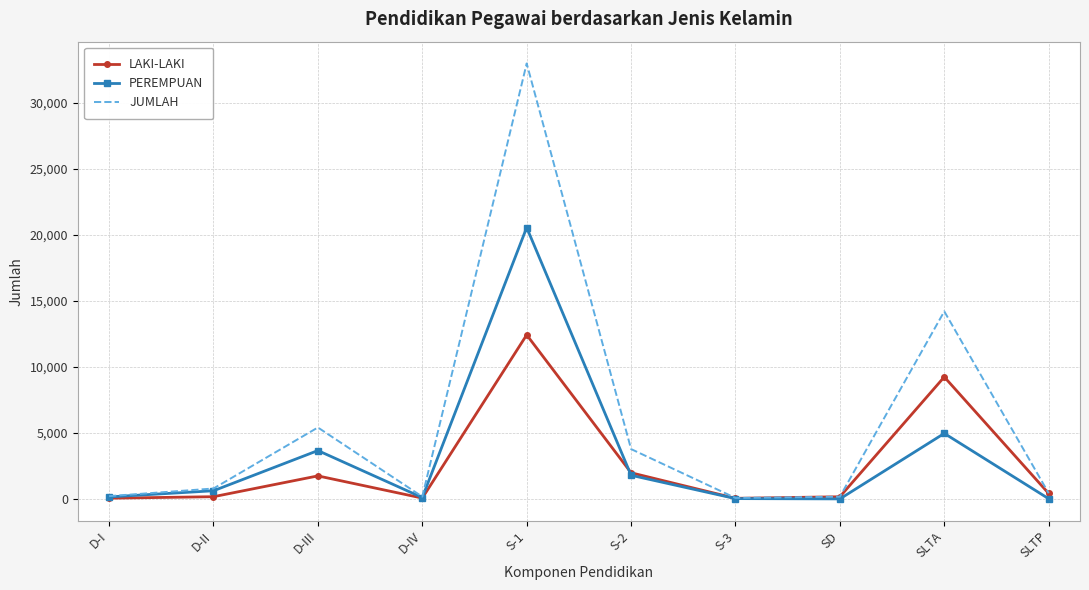

Is it true that LAKI-LAKI equals 57 at D-I?

True